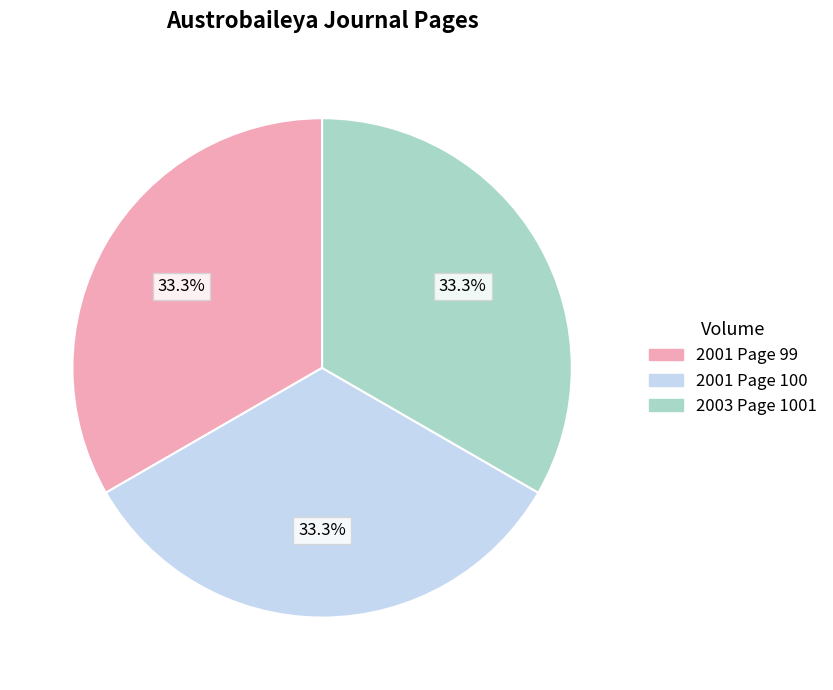

What percentage do 2001 Page 100 and 2001 Page 99 together represent?

66.6%